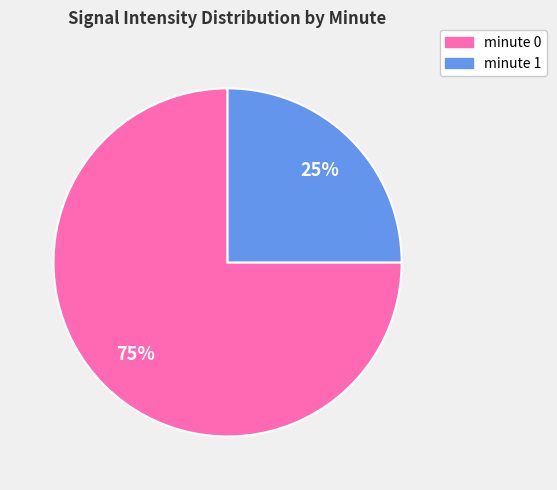

Is there any slice that represents more than half of the pie?

Yes